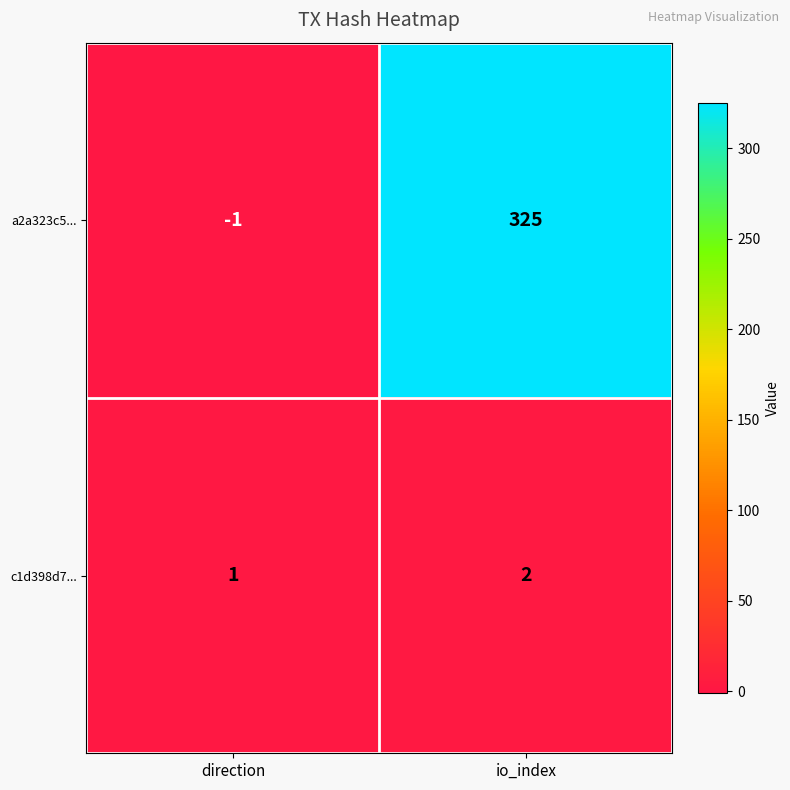

Reading right to left, what are all the values shown in this chart?

a2a323c5...: io_index=325	direction=-1
c1d398d7...: io_index=2	direction=1